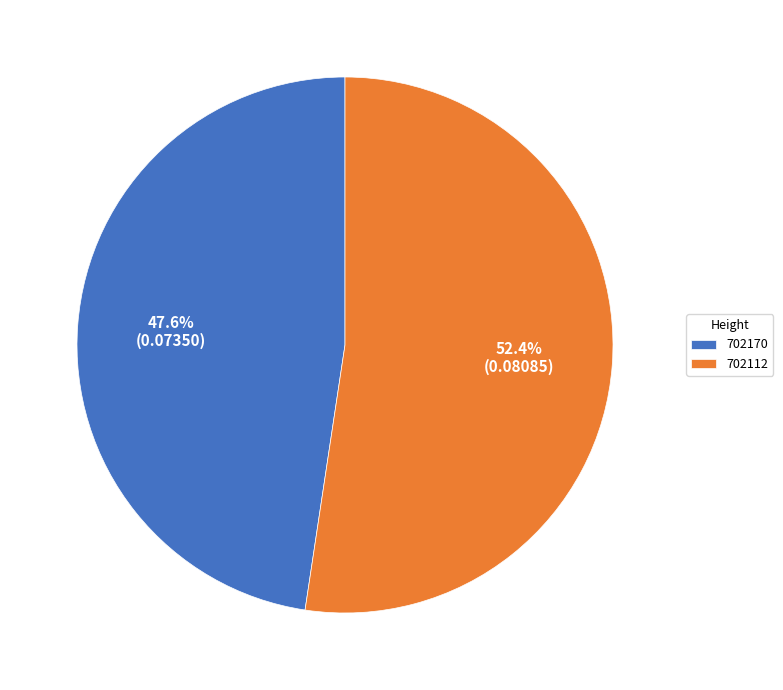

Is there any slice that represents more than half of the pie?

Yes